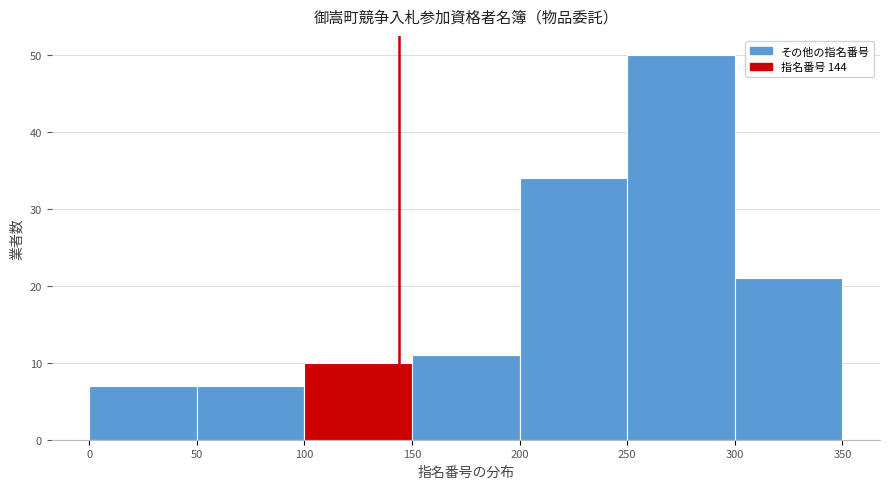

Reading left to right, transcribe this chart: for each bar, give the range it covers on the x-axis and its height. The values are not printed on the chart, so give them approximately, as read against the axis.

0 to 50: 7
50 to 100: 7
100 to 150: 10
150 to 200: 11
200 to 250: 34
250 to 300: 50
300 to 350: 21